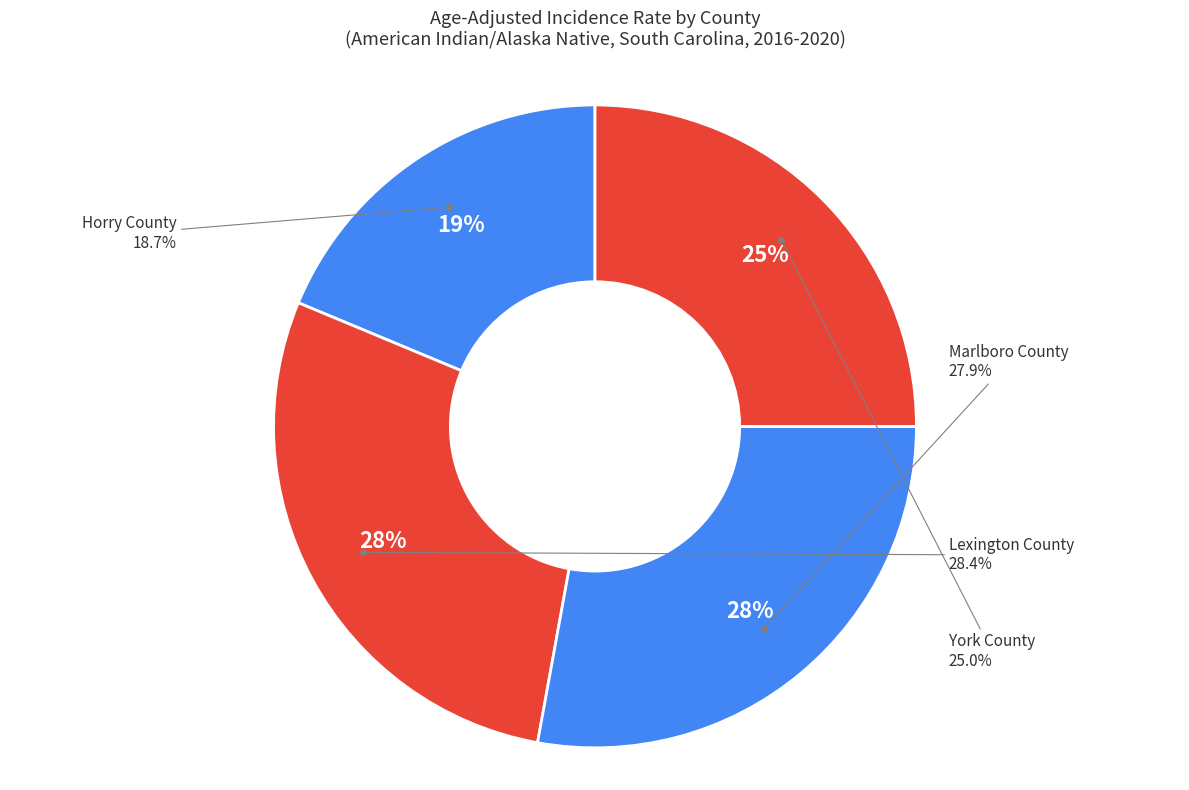

Rank the categories by value from lowest to highest.

Horry County, York County, Marlboro County, Lexington County